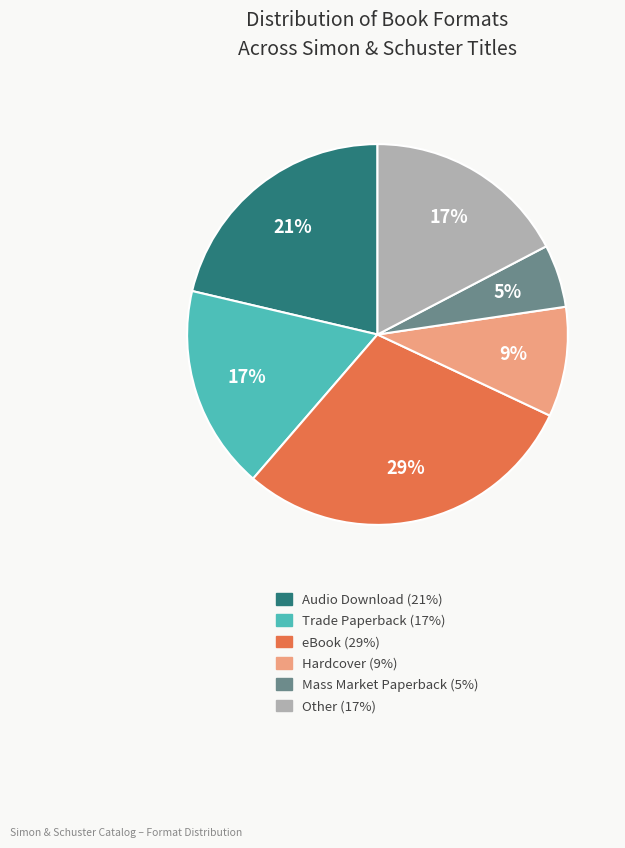

To the nearest percent, what is the difference between the largest and smallest slice percentages?

24%